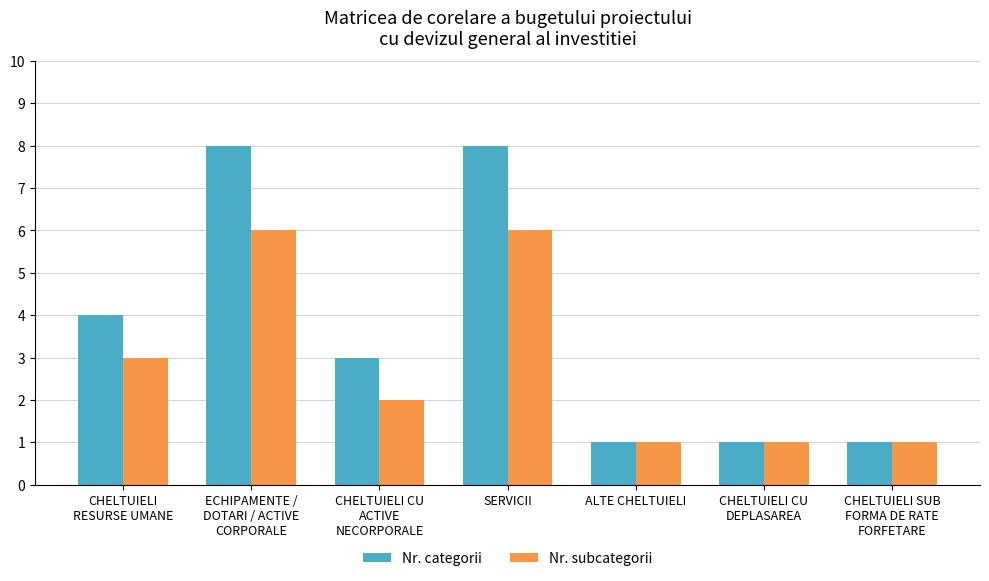

What is the difference between the maximum and second lowest values in the Nr. subcategorii series?

5